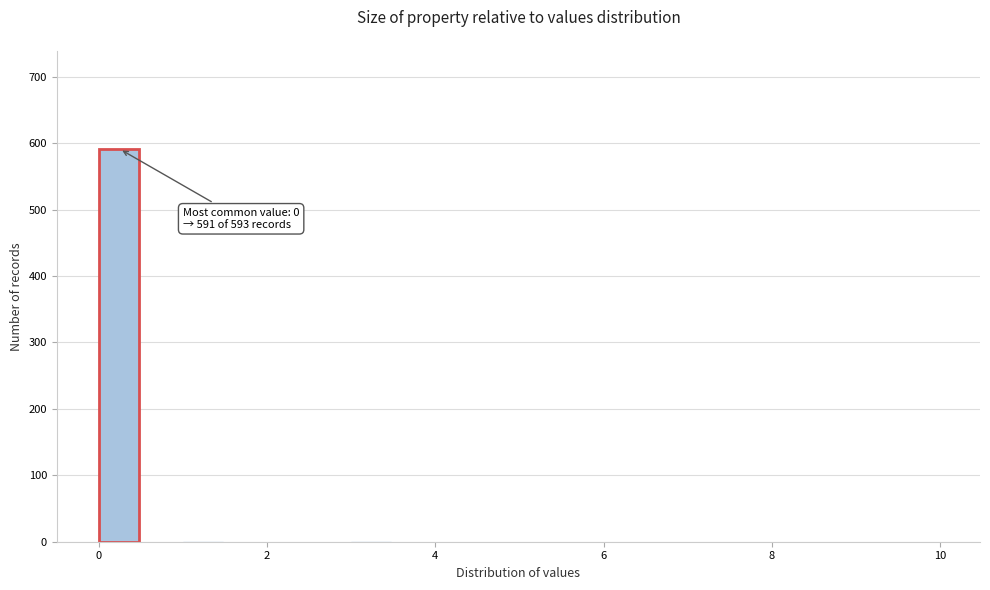

Around what value on the x-axis is the tallest bar? Give the approximate position of its centre, as read against the axis.

0.2